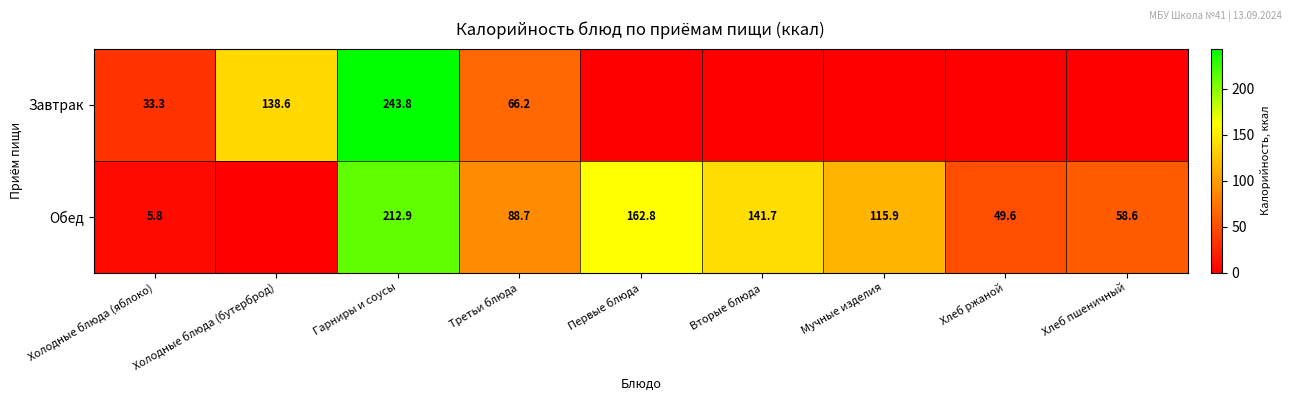

What is the spread (max minus min) of values at Гарниры и соусы?

30.9